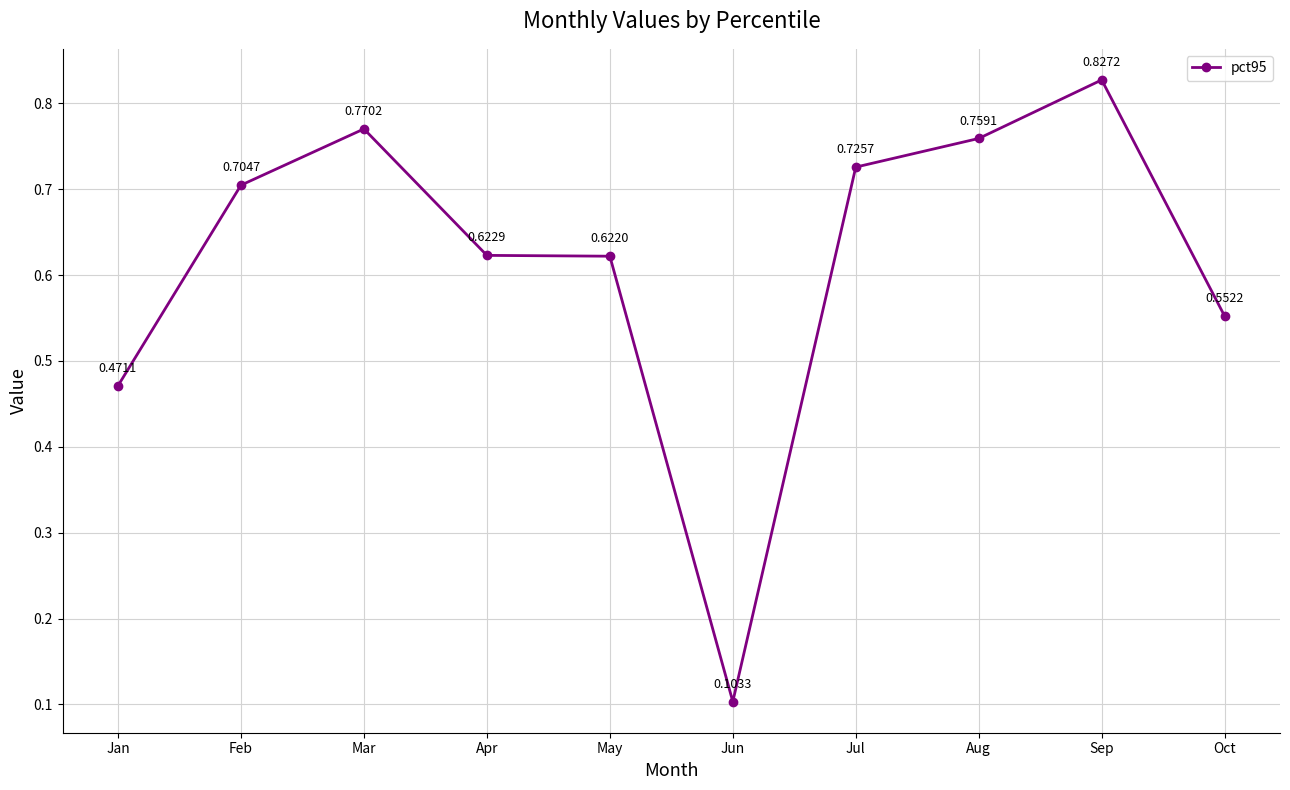

List the labels in order of value, largest first.

Sep, Mar, Aug, Jul, Feb, Apr, May, Oct, Jan, Jun